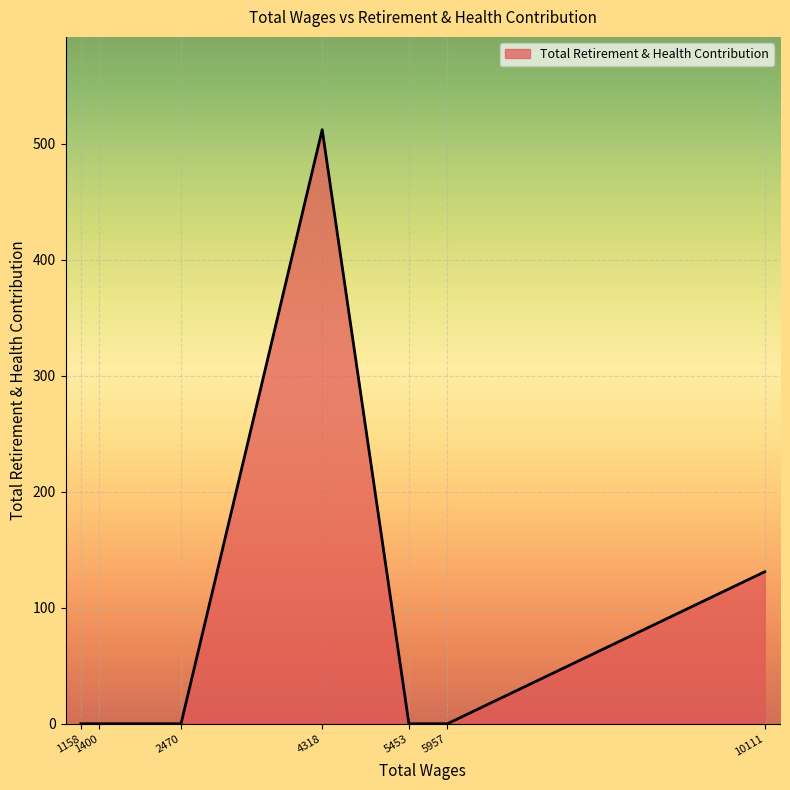

Count the number of categories in the chart.

7